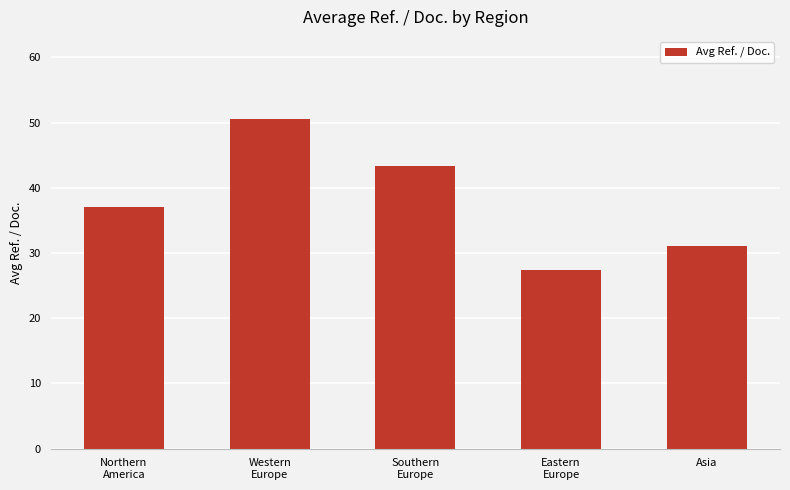

List the labels in order of value, largest first.

Western
Europe, Southern
Europe, Northern
America, Asia, Eastern
Europe